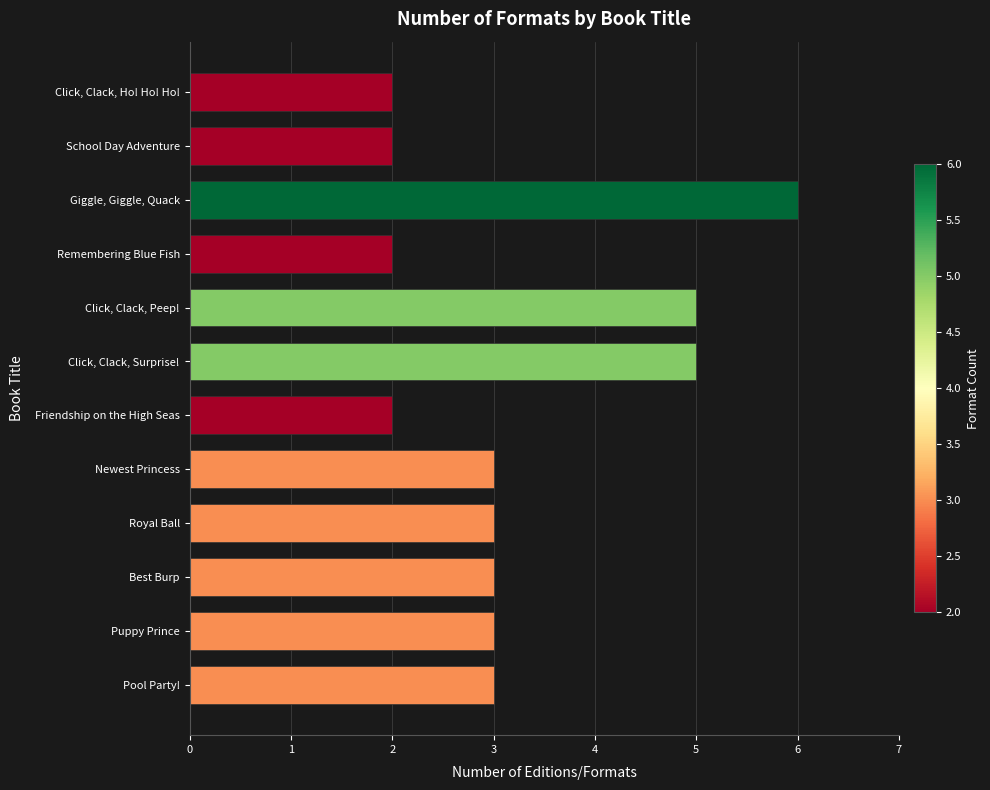

How many categories are shown in the chart?

12